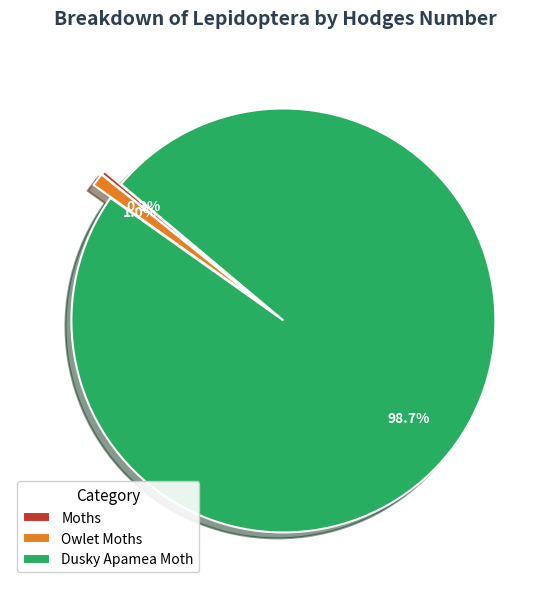

What portion of the pie excludes Moths?

99.7%